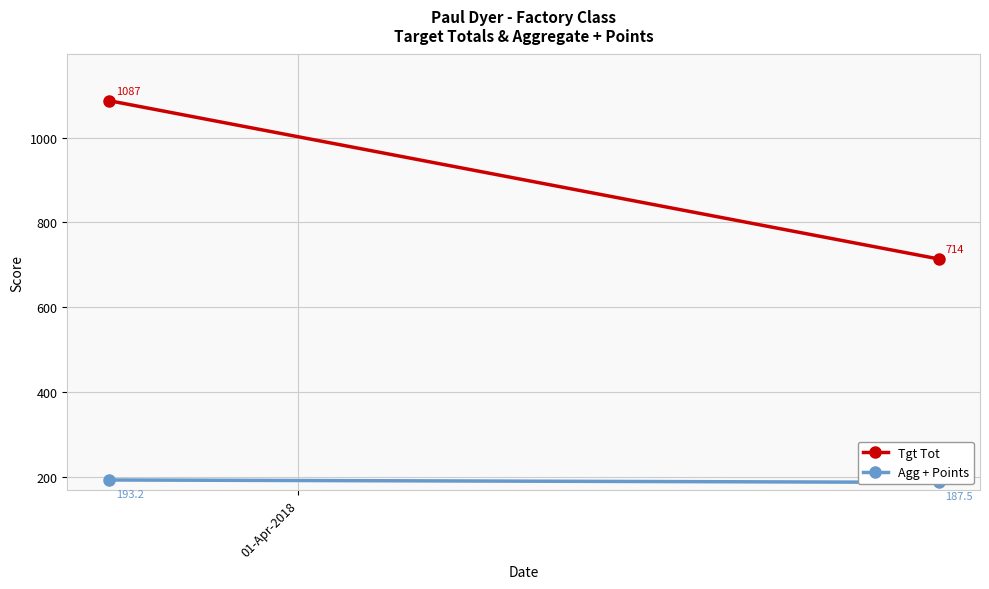

Which series has the largest range (max minus min)?

Tgt Tot